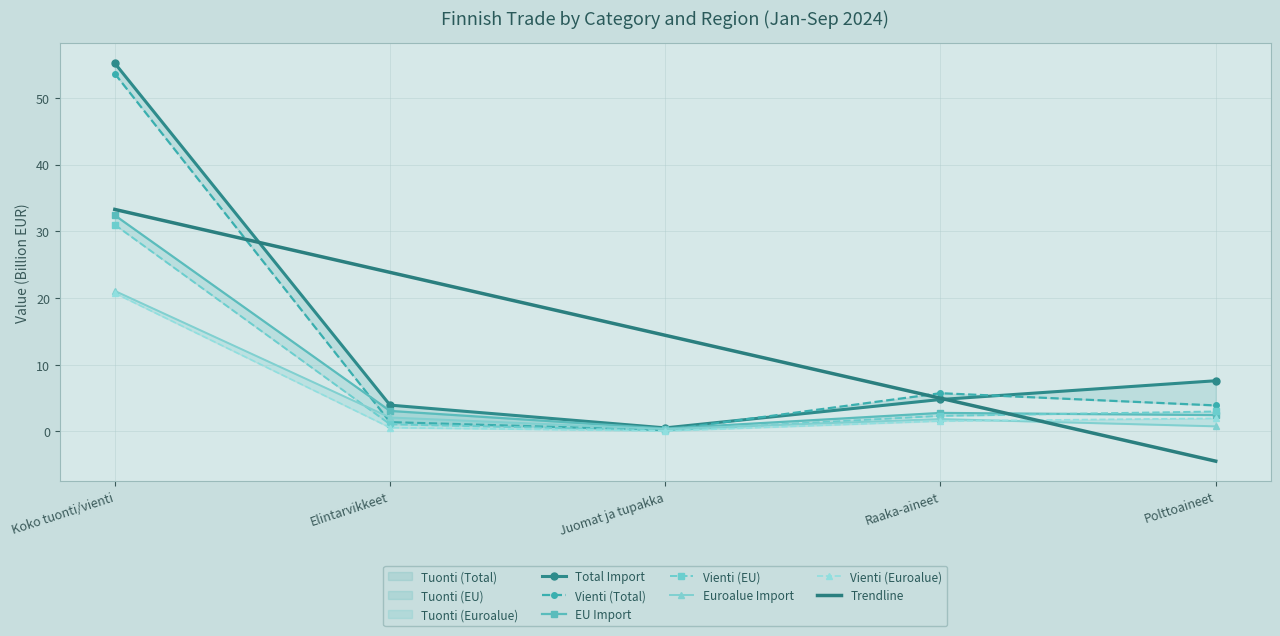

What value does the Tuonti (Euroalue) series have at Raaka-aineet?

1.9